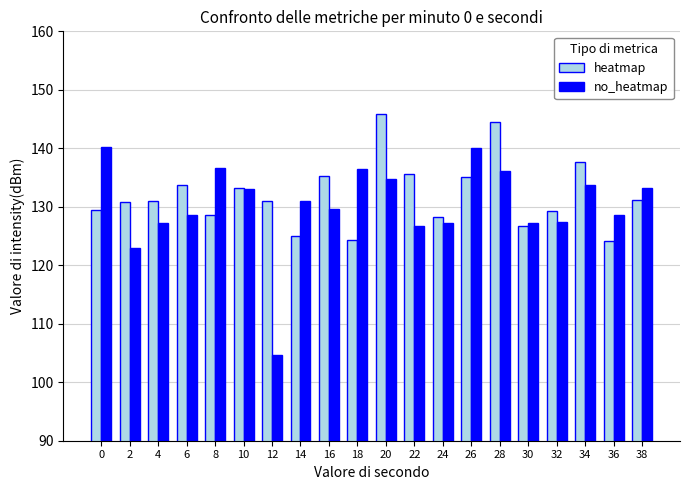

What is the sum of the heatmap values at 18 and 4?

255.4